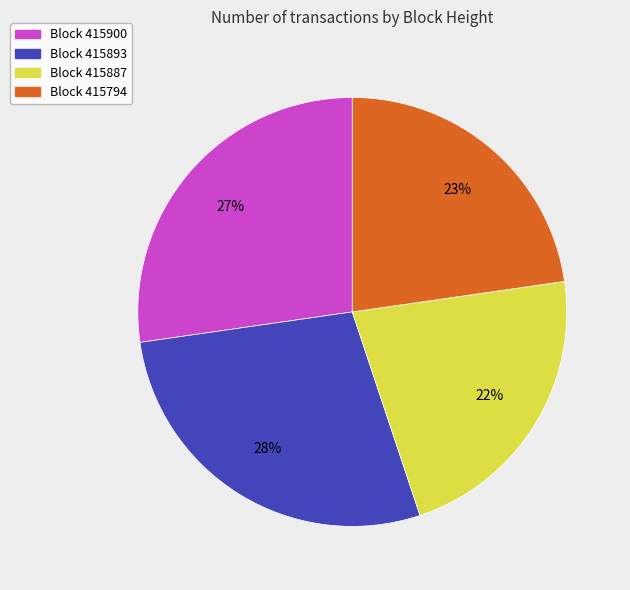

Approximately how many times larger is the value at Block 415893 compared to Block 415794?

1.2